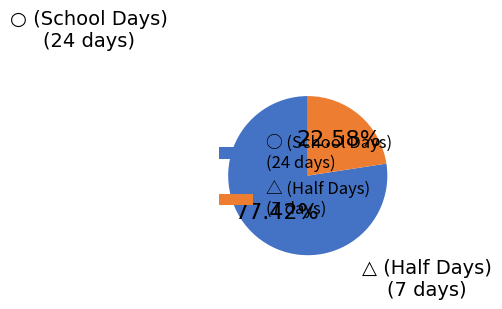

Rank the categories by value from highest to lowest.

○, △